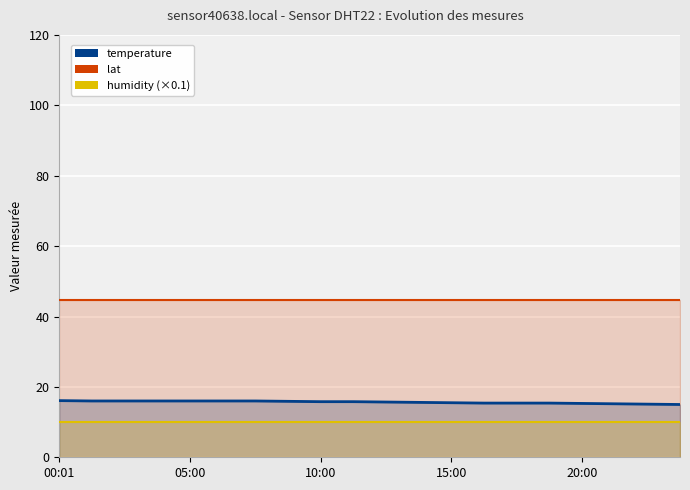

What is the difference between the highest and lowest values at 00:01?

34.7